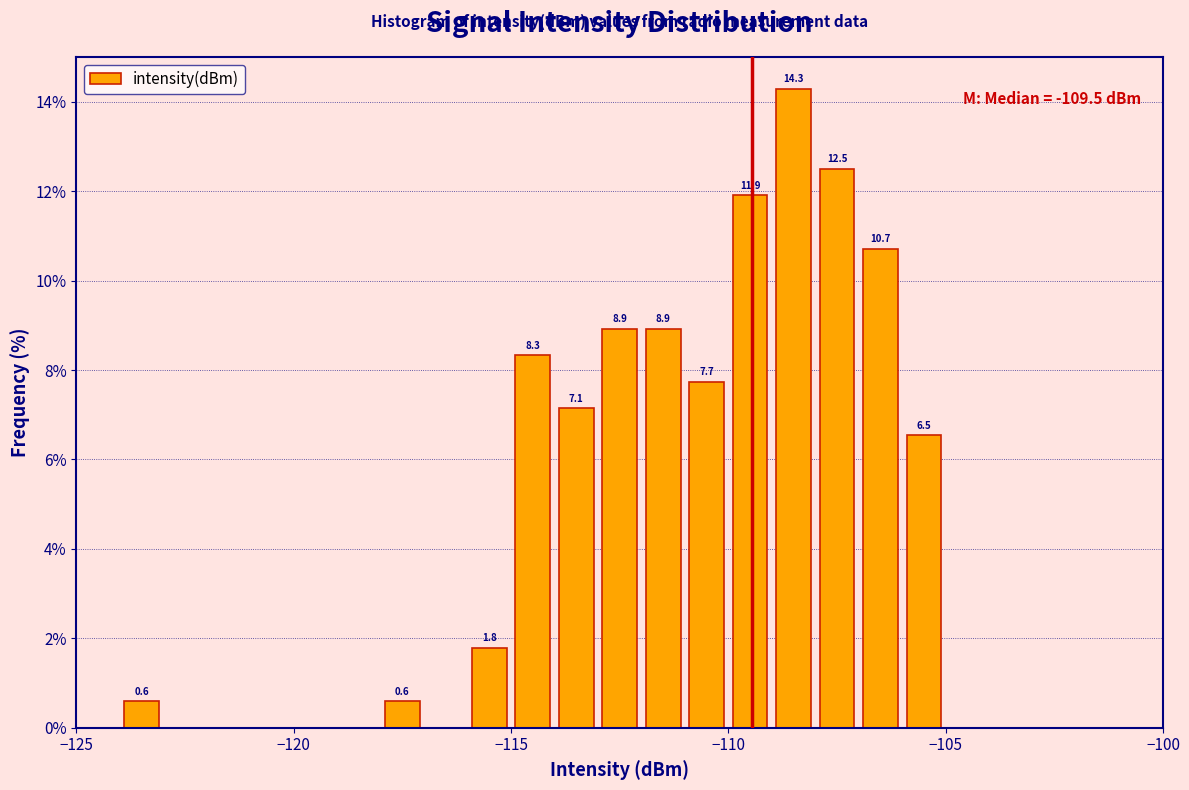

Around what value on the x-axis is the tallest bar? Give the approximate position of its centre, as read against the axis.

-108.5